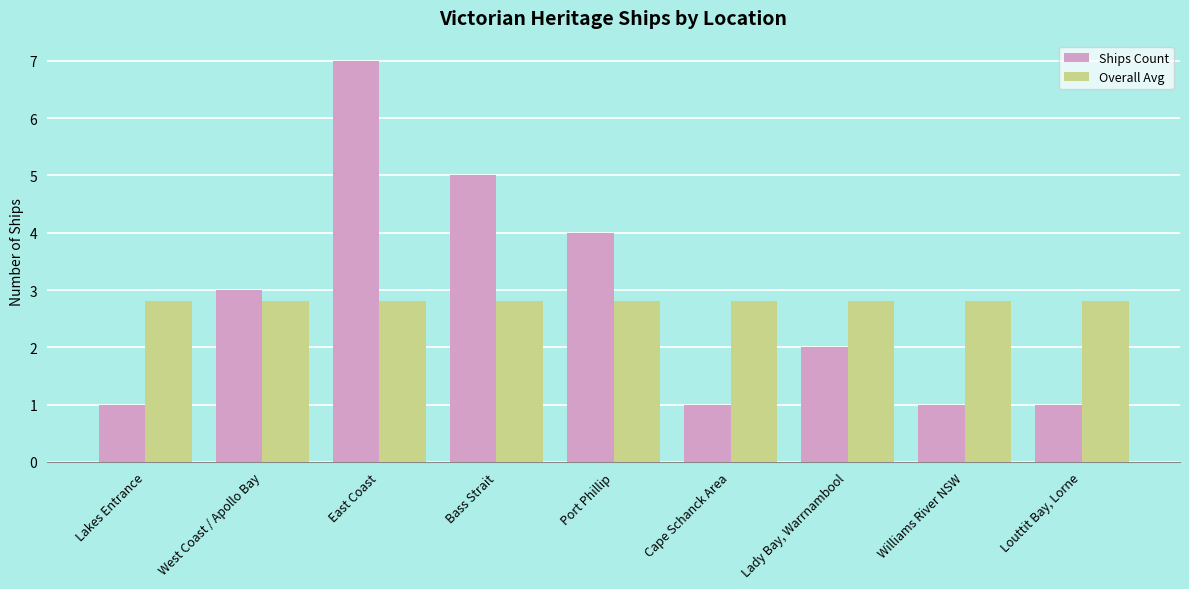

Reading left to right, what are all the values shown in this chart?

Ships Count: Lakes Entrance=1.0	West Coast / Apollo Bay=3.0	East Coast=7.0	Bass Strait=5.0	Port Phillip=4.0	Cape Schanck Area=1.0	Lady Bay, Warrnambool=2.0	Williams River NSW=1.0	Louttit Bay, Lorne=1.0
Overall Avg: Lakes Entrance=2.8	West Coast / Apollo Bay=2.8	East Coast=2.8	Bass Strait=2.8	Port Phillip=2.8	Cape Schanck Area=2.8	Lady Bay, Warrnambool=2.8	Williams River NSW=2.8	Louttit Bay, Lorne=2.8